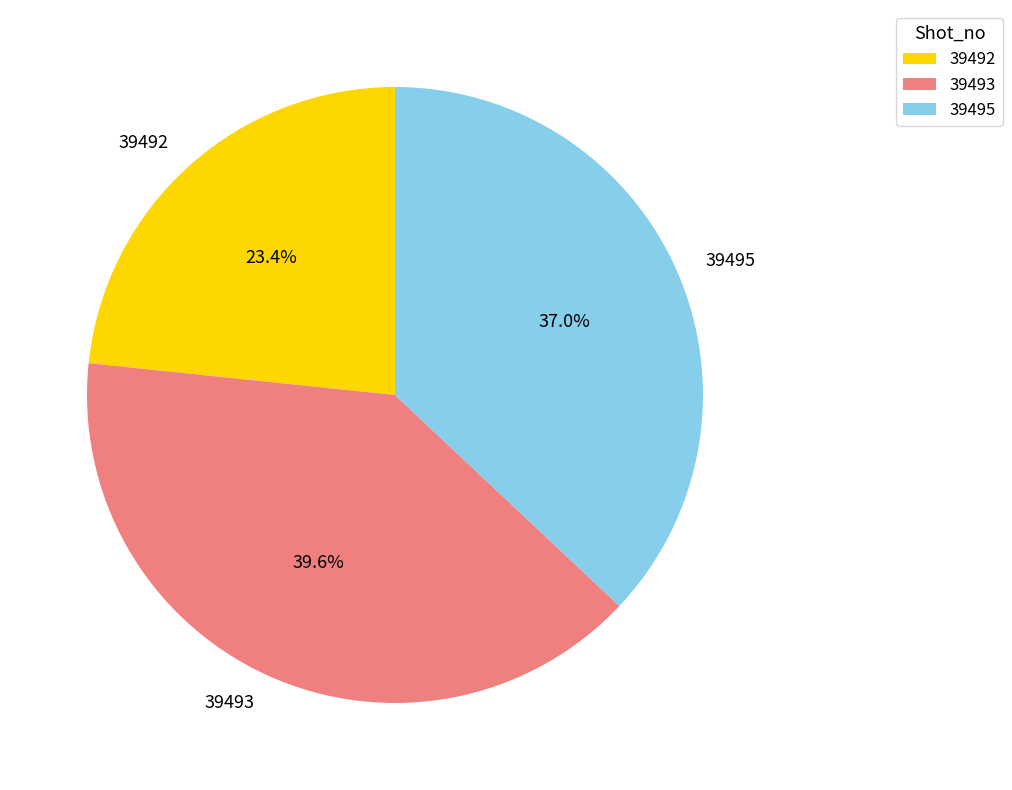

Rank the categories by value from highest to lowest.

39493, 39495, 39492